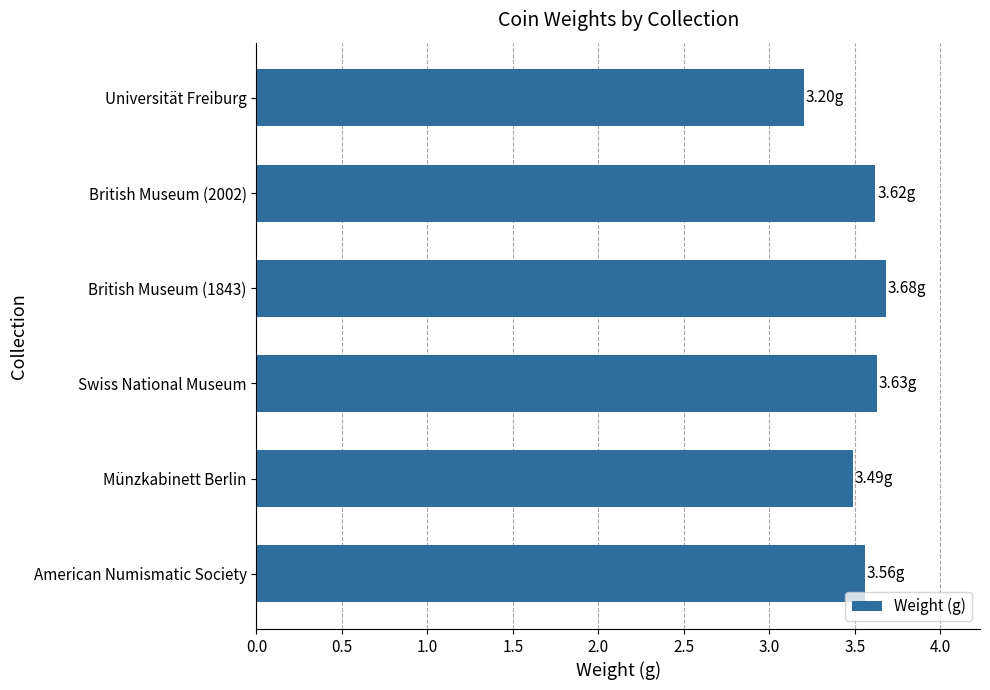

Which label corresponds to the smallest value in the chart?

Universität Freiburg